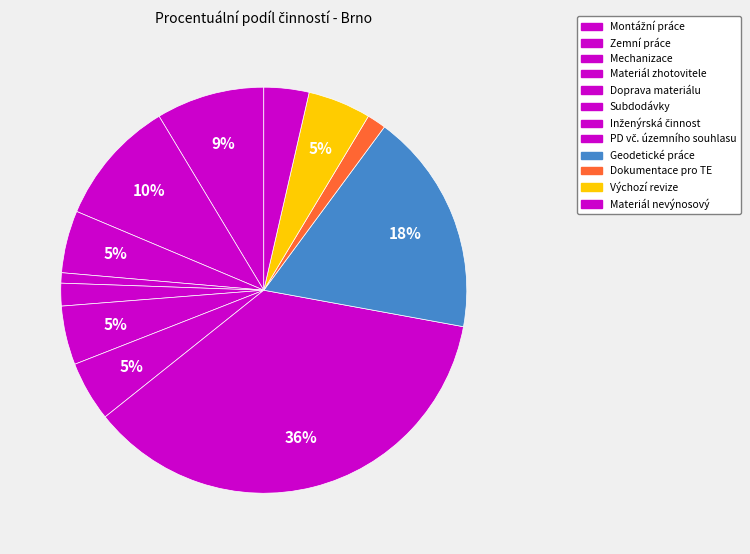

To the nearest percent, what is the combined percentage of Subdodávky and PD vč. územního souhlasu?

41%